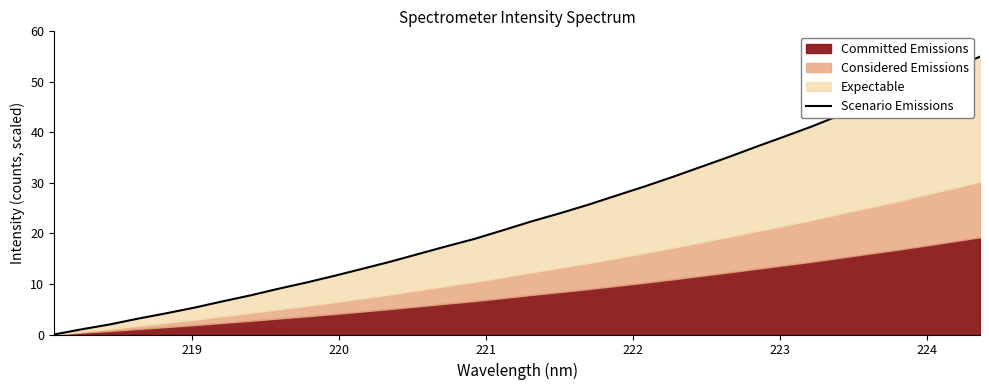

Reading right to left, transcribe all the data shown in this chart.

55.0	52.5	50.2	47.8	45.6	43.4	41.2	39.1	37.1	35.1	33.1	31.1	29.2	27.4	25.6	24.0	22.4	20.7	19.0	17.5	16.0	14.4	13.0	11.6	10.3	9.1	7.8	6.6	5.3	4.2	3.2	2.0	1.0	0.0